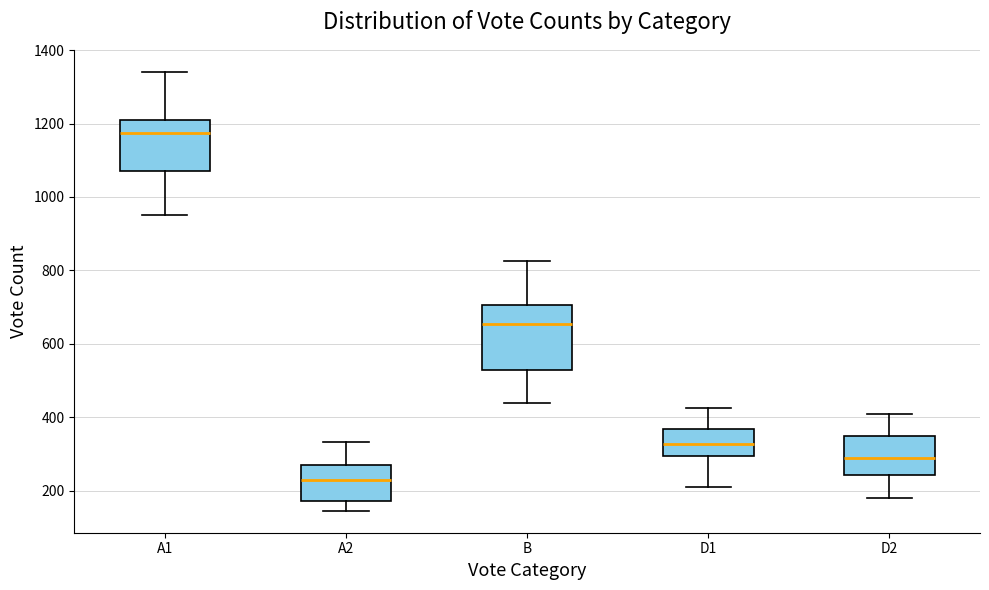

Comparing the boxes themselves (not the whiskers), which one is the tallest?

B